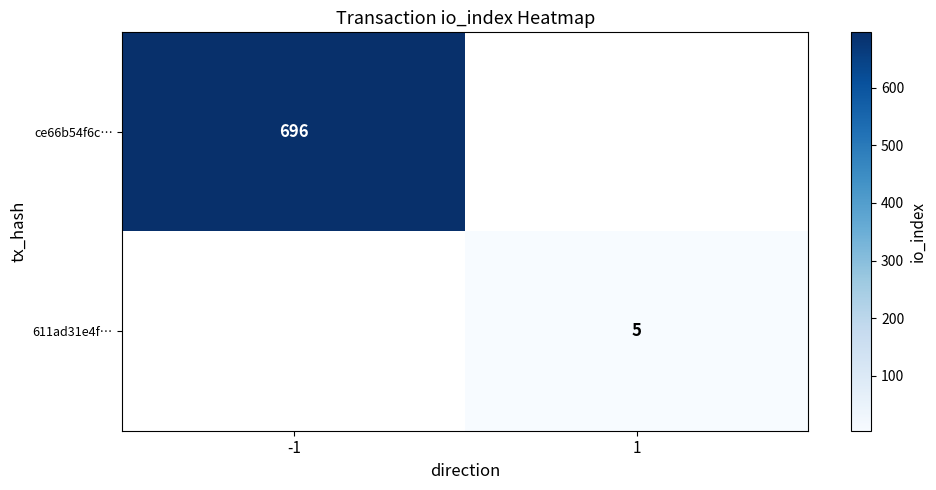

What is the maximum value shown in the chart?

696.0